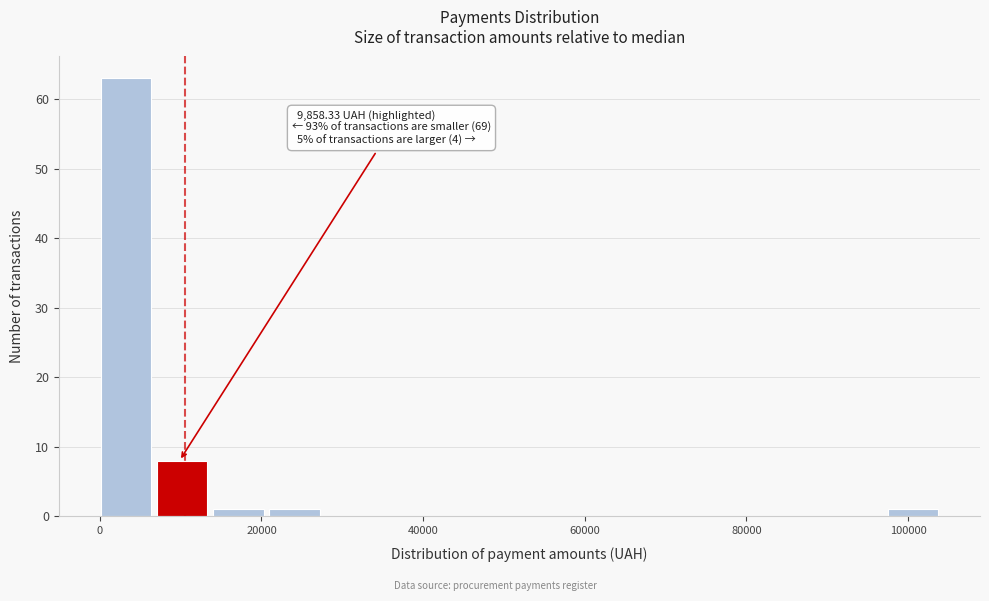

Around what value on the x-axis is the tallest bar? Give the approximate position of its centre, as read against the axis.

4000